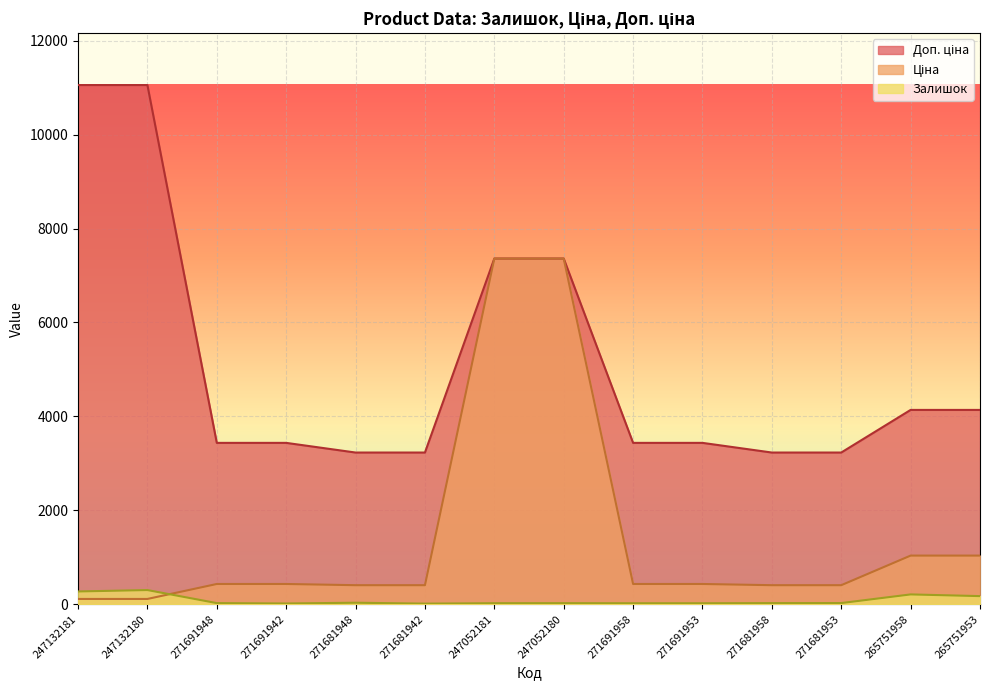

What is the label of the 6th point from the left?

271681942